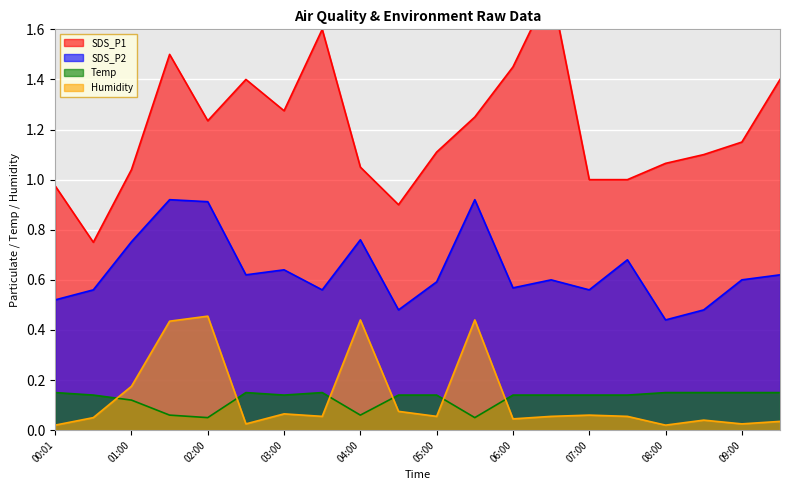

Where does the SDS_P1 series first go above 1?

01:00